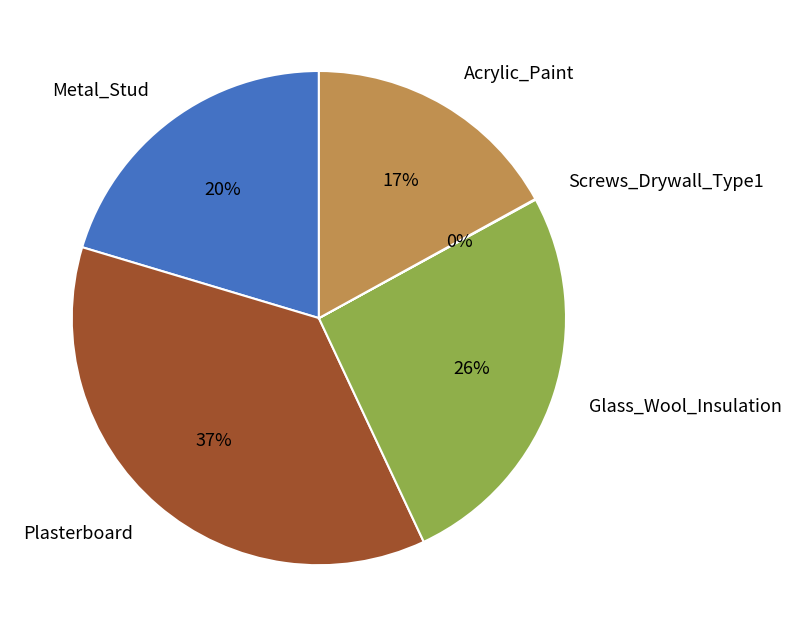

Is it true that Acrylic_Paint is 17% of the pie?

True